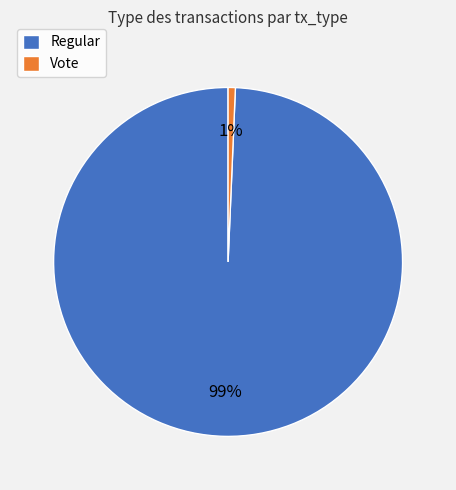

To the nearest percent, what is the average slice percentage?

50%